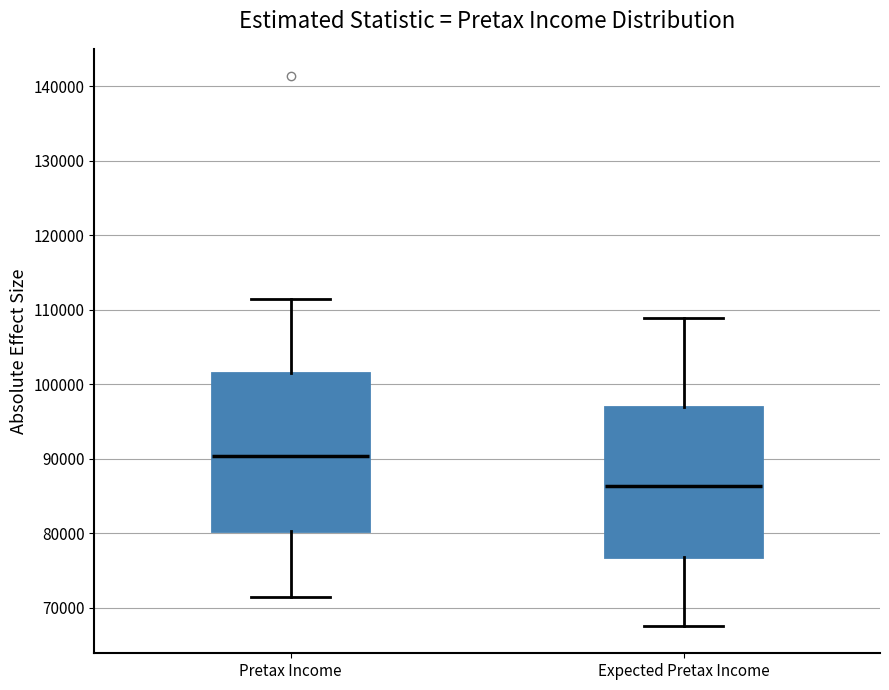

Reading left to right, read every box against the y-axis: the position of its median line, the range the box covers, and the ends of its whiskers. The values are not printed on the chart, so give them approximately, as read against the axis.

Pretax Income: median 90000, box 80000 to 102000, whiskers 71000 to 111000
Expected Pretax Income: median 86000, box 77000 to 97000, whiskers 68000 to 109000